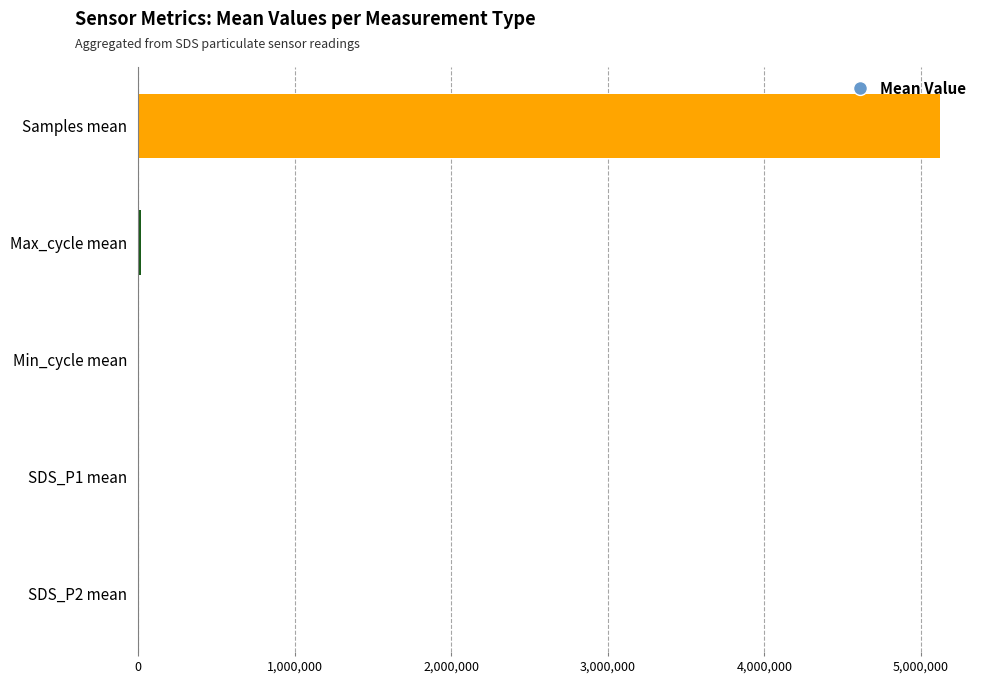

What is the sum of all values?

5141674.4